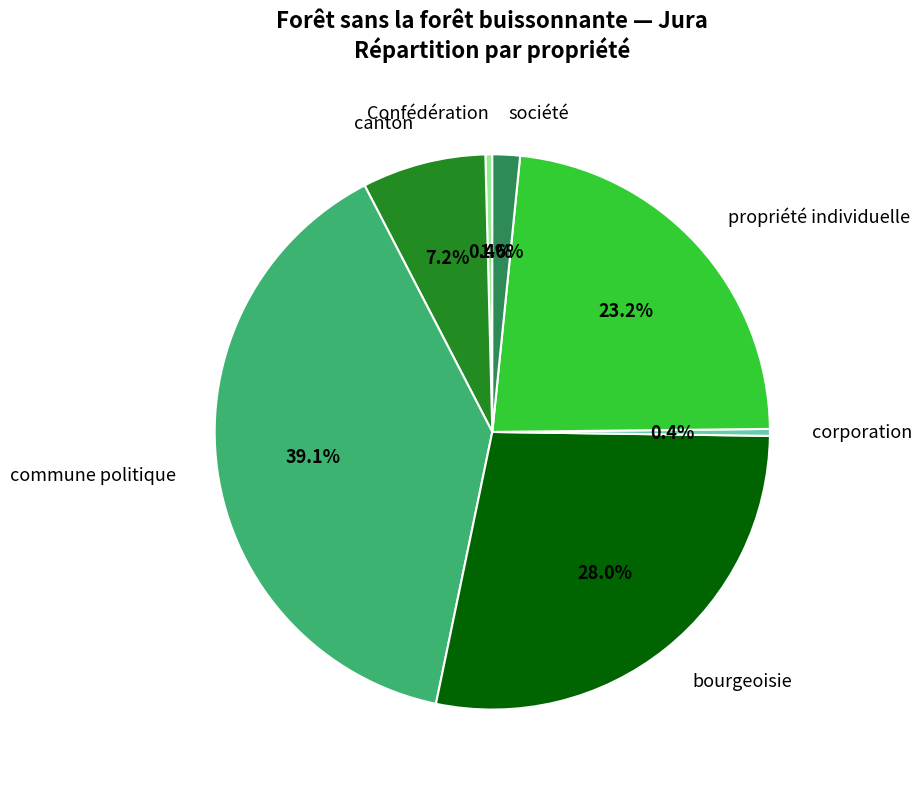

Is it true that canton is 19% of the pie?

False